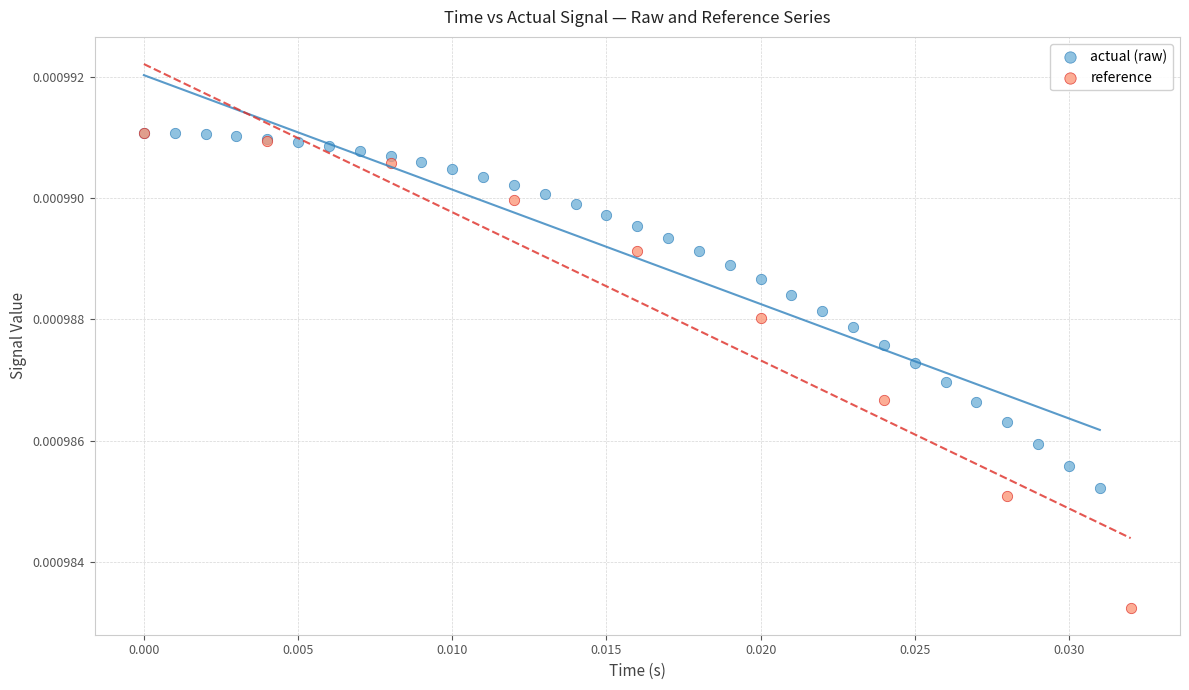

Which series contains the lowest Y value?

reference